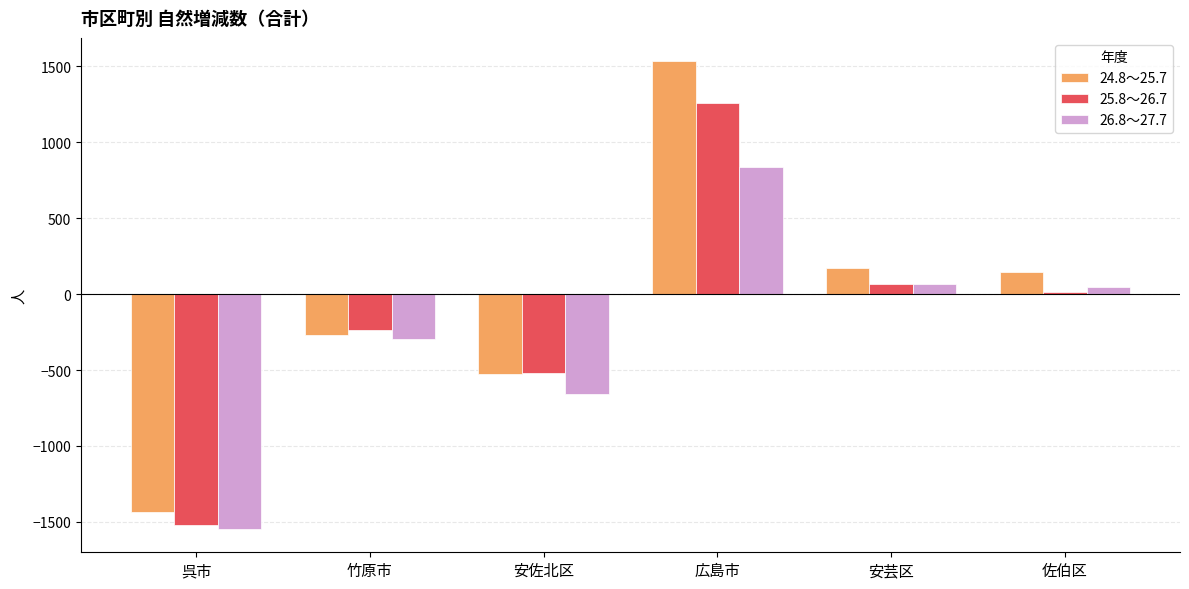

Reading right to left, what are all the values shown in this chart?

24.8～25.7: 佐伯区=149	安芸区=170	広島市=1534	安佐北区=-525	竹原市=-269	呉市=-1435
25.8～26.7: 佐伯区=15	安芸区=69	広島市=1258	安佐北区=-521	竹原市=-239	呉市=-1521
26.8～27.7: 佐伯区=50	安芸区=69	広島市=838	安佐北区=-656	竹原市=-293	呉市=-1546